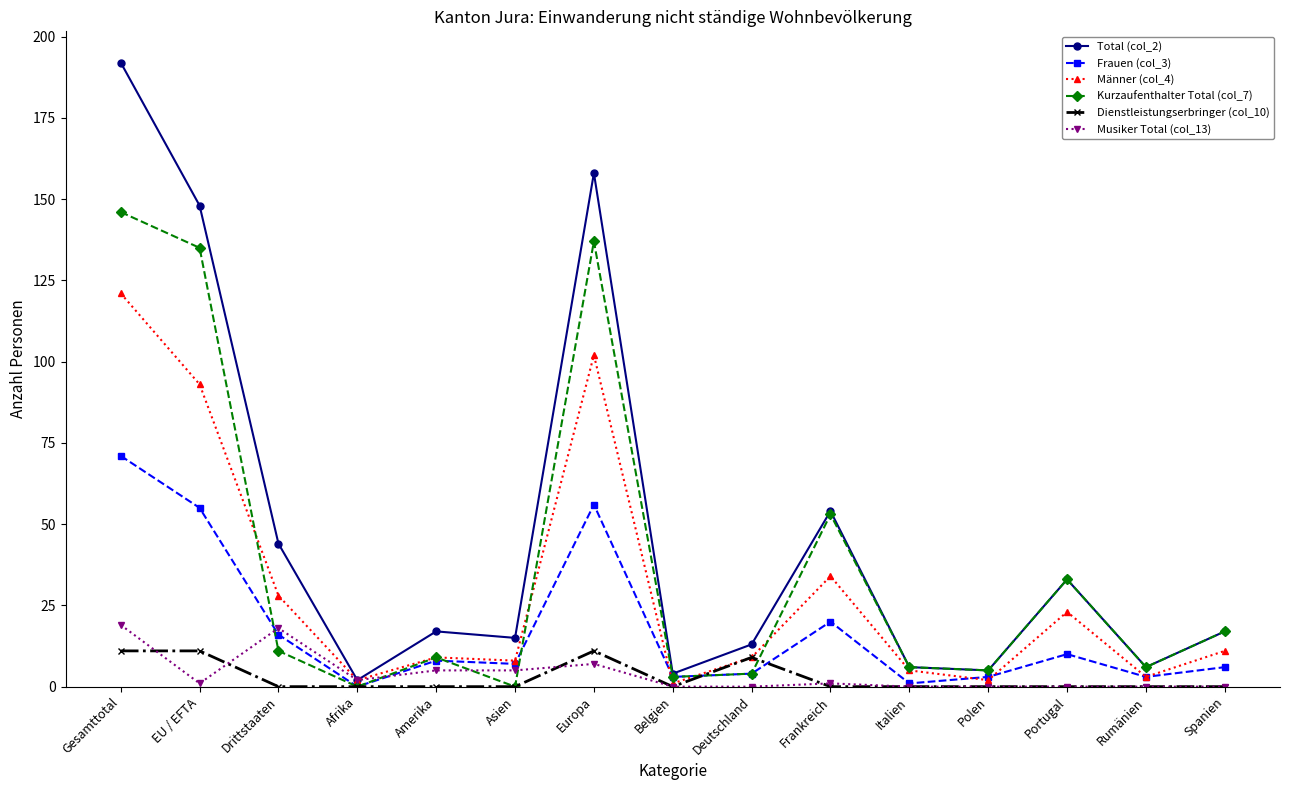

Where does the Kurzaufenthalter Total (col_7) series first go above 9?

Gesamttotal